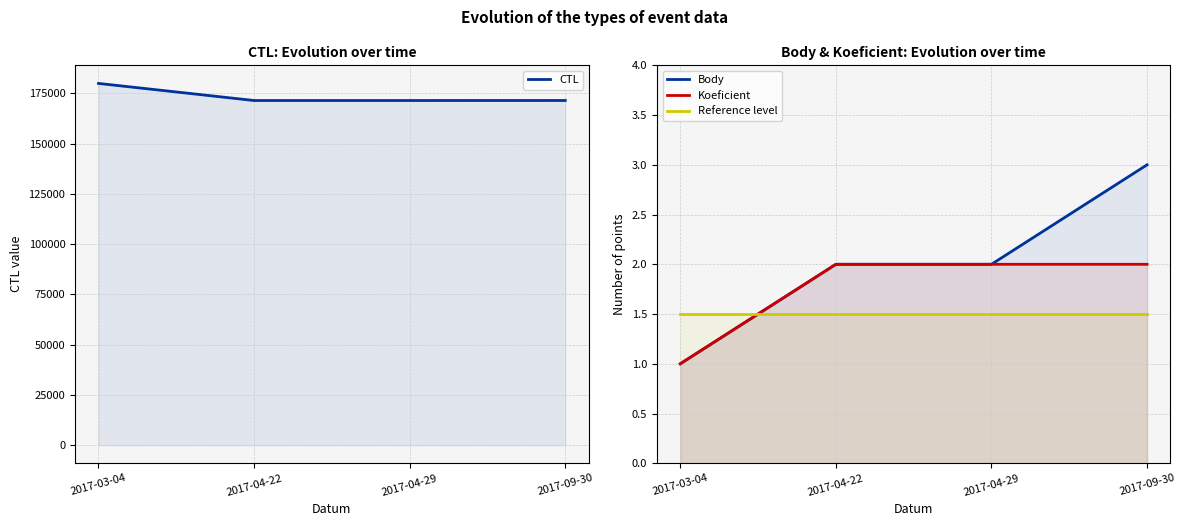

What is the sum of the Koeficient values at 2017-09-30 and 2017-03-04?

3.0